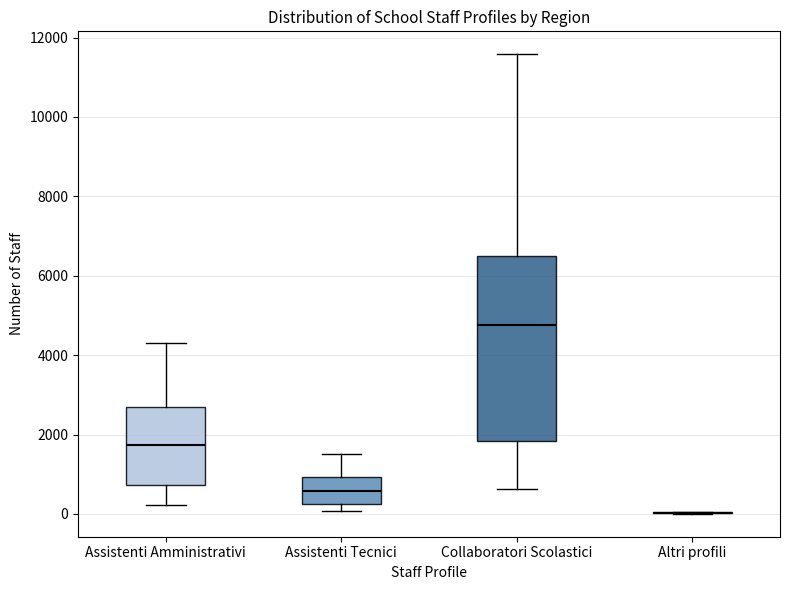

Where does the upper whisker of the box for Assistenti Tecnici end on the y-axis? The values are not printed on the chart, so give them approximately, as read against the axis.

1400